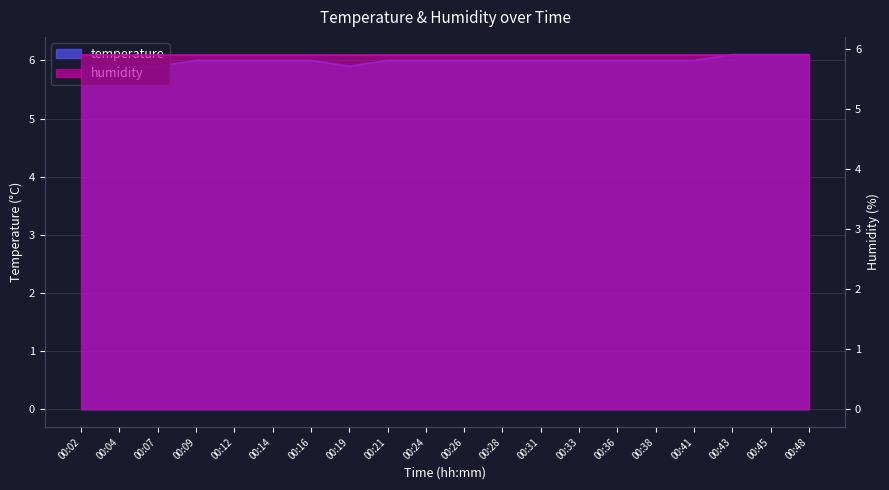

List the labels in order of value, smallest first.

00:02, 00:04, 00:07, 00:19, 00:09, 00:12, 00:14, 00:16, 00:21, 00:24, 00:26, 00:28, 00:31, 00:33, 00:36, 00:38, 00:41, 00:43, 00:45, 00:48